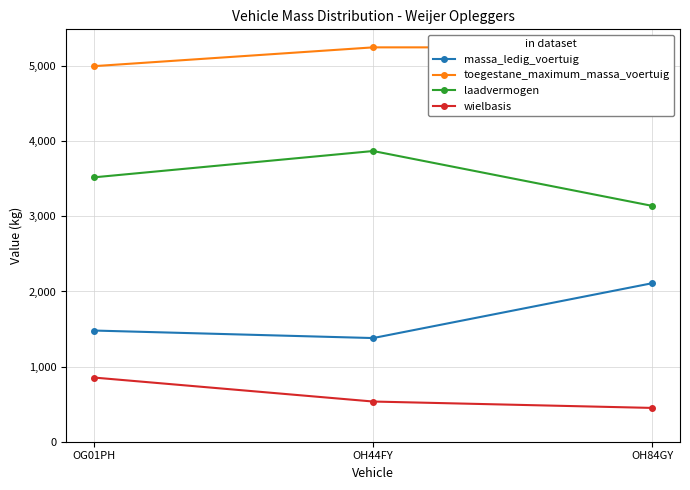

At OG01PH, list the series in order from smallest to largest.

wielbasis, massa_ledig_voertuig, laadvermogen, toegestane_maximum_massa_voertuig